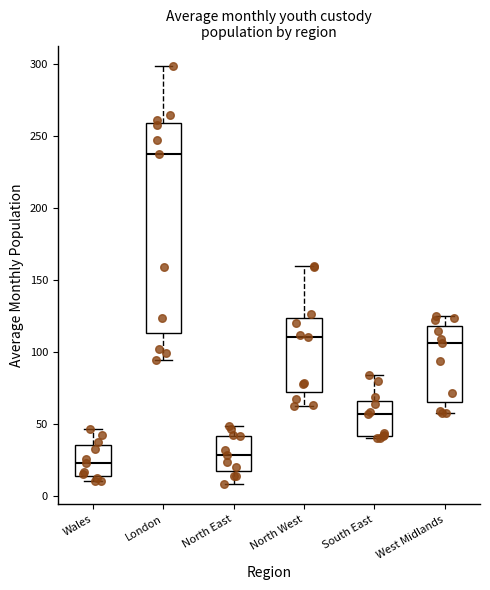

Which box has the lowest median line?

Wales